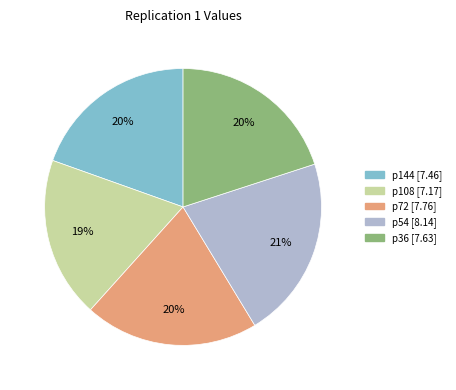

Which category has the smallest portion of the pie?

p108